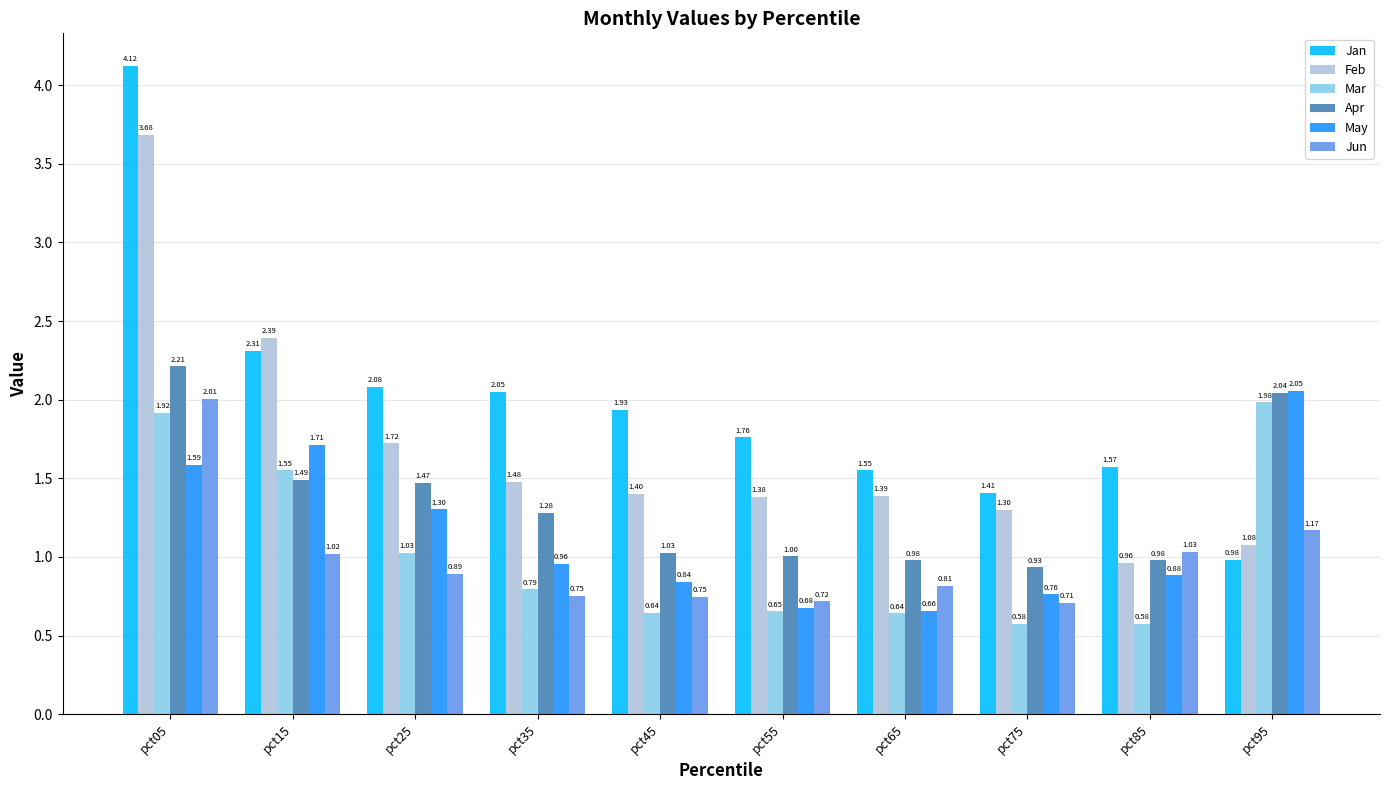

How many groups of bars are there?

10